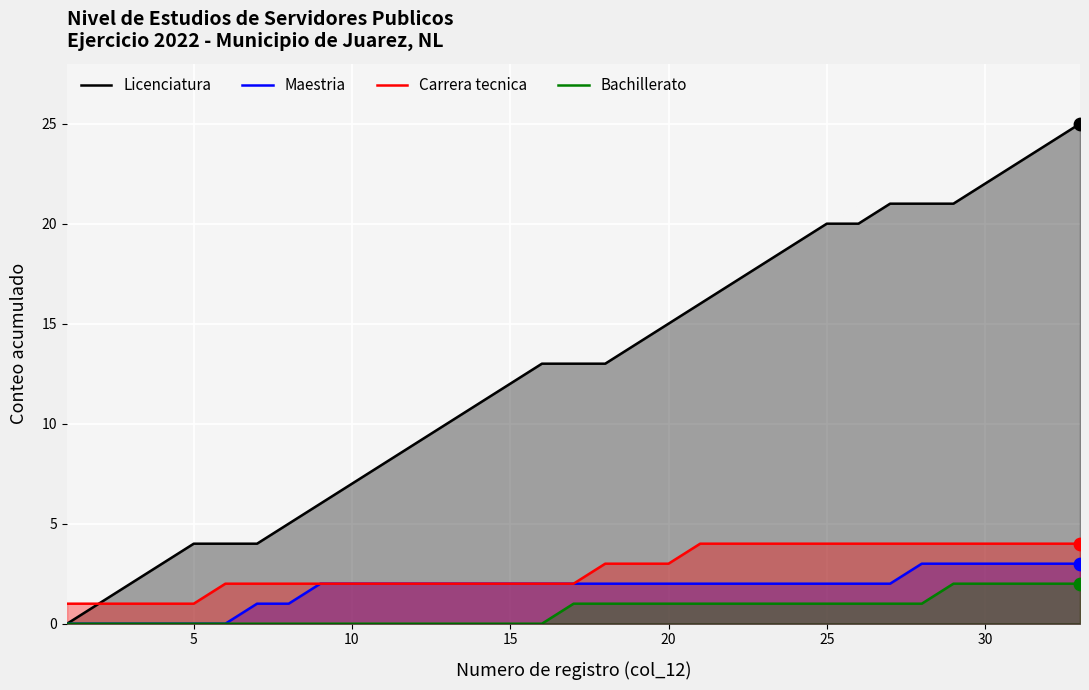

At how many categories does at least one series exceed 15?

13